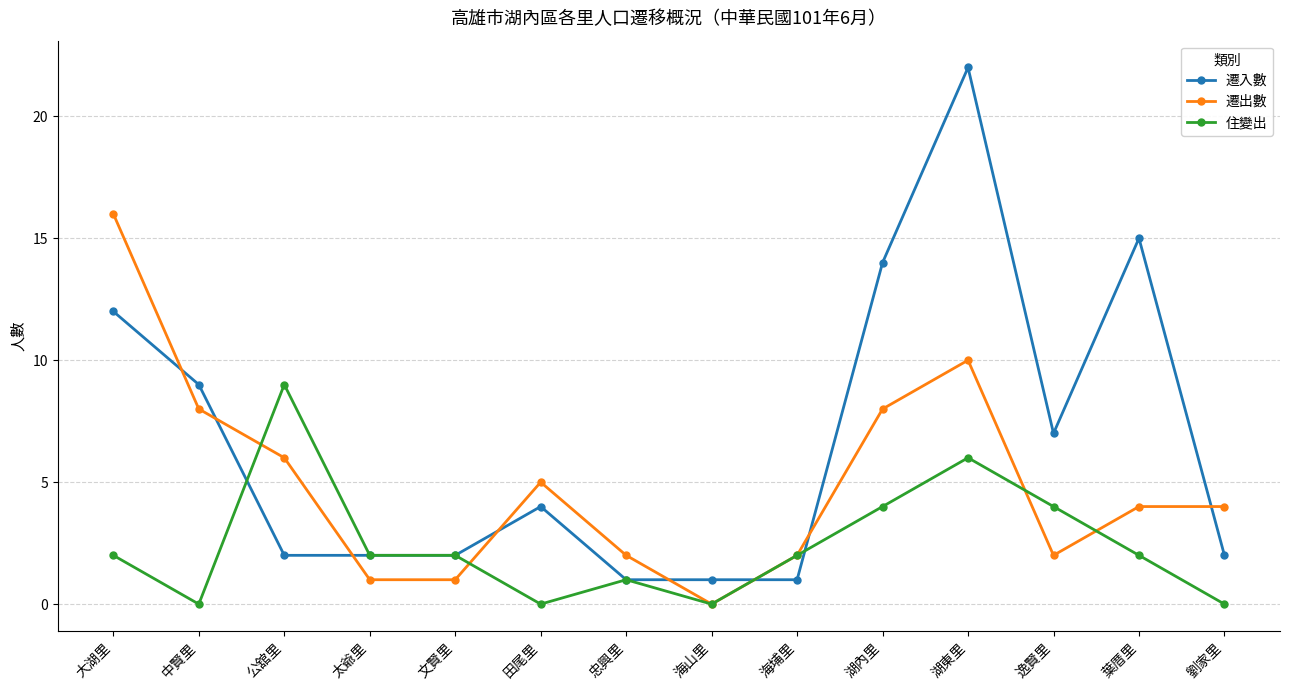

True or false: 住變出 has more than 2 points higher than both neighbors.

True